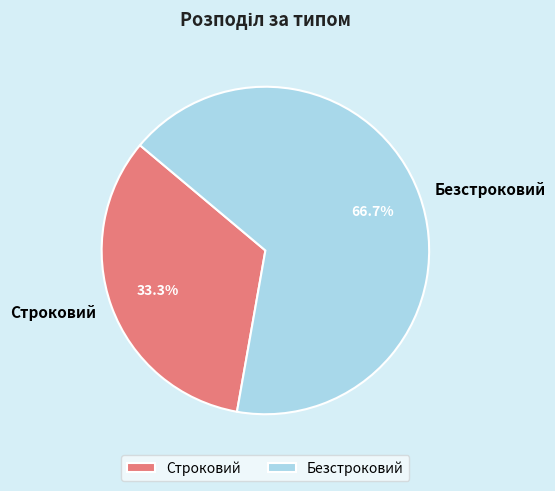

Which slice is the smallest?

Строковий